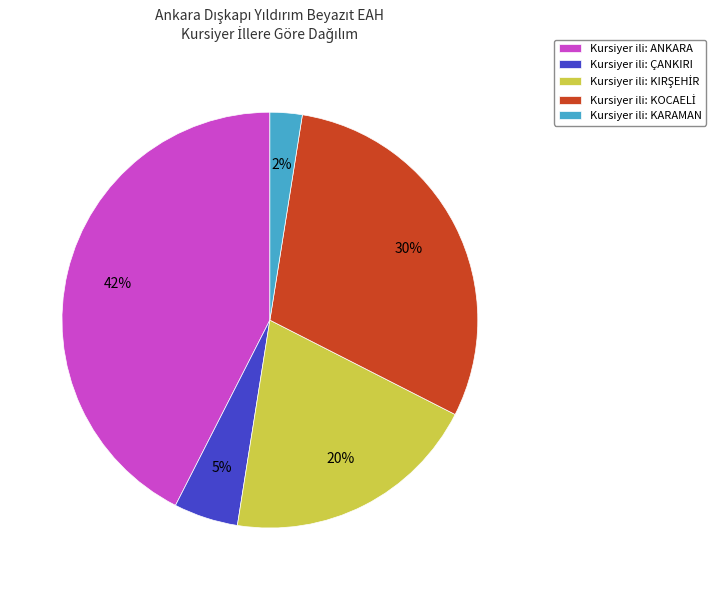

To the nearest percent, what percentage of the pie is Kursiyer ili: ANKARA?

42%